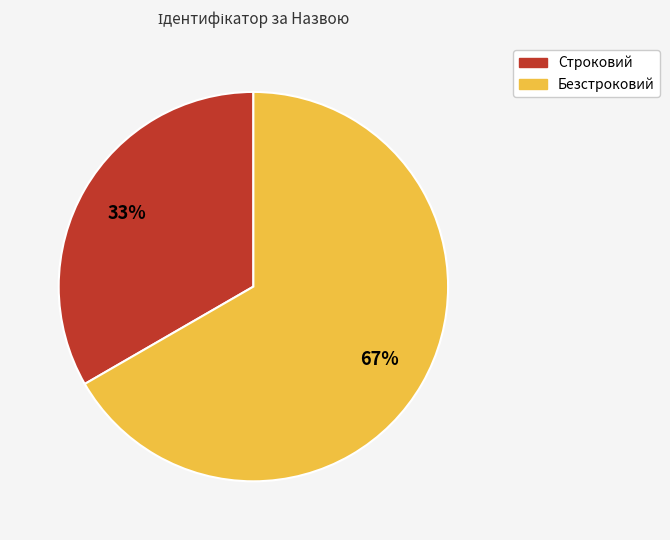

How many slices are in this pie chart?

2